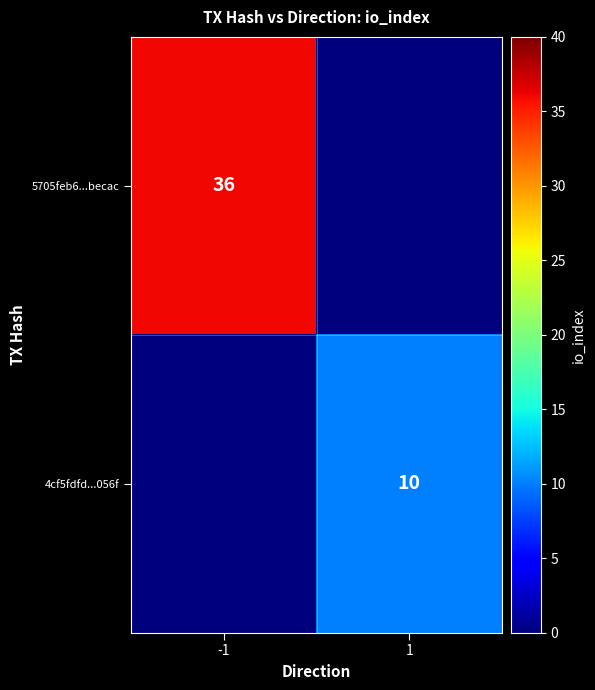

At which category does the chart reach its minimum across all series?

1